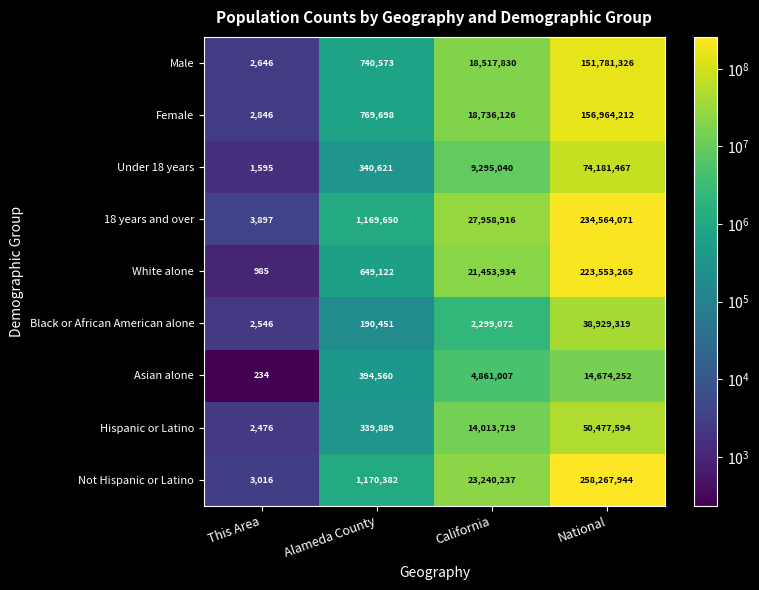

What is the approximate value of Under 18 years at Alameda County, to the nearest 10?

340620